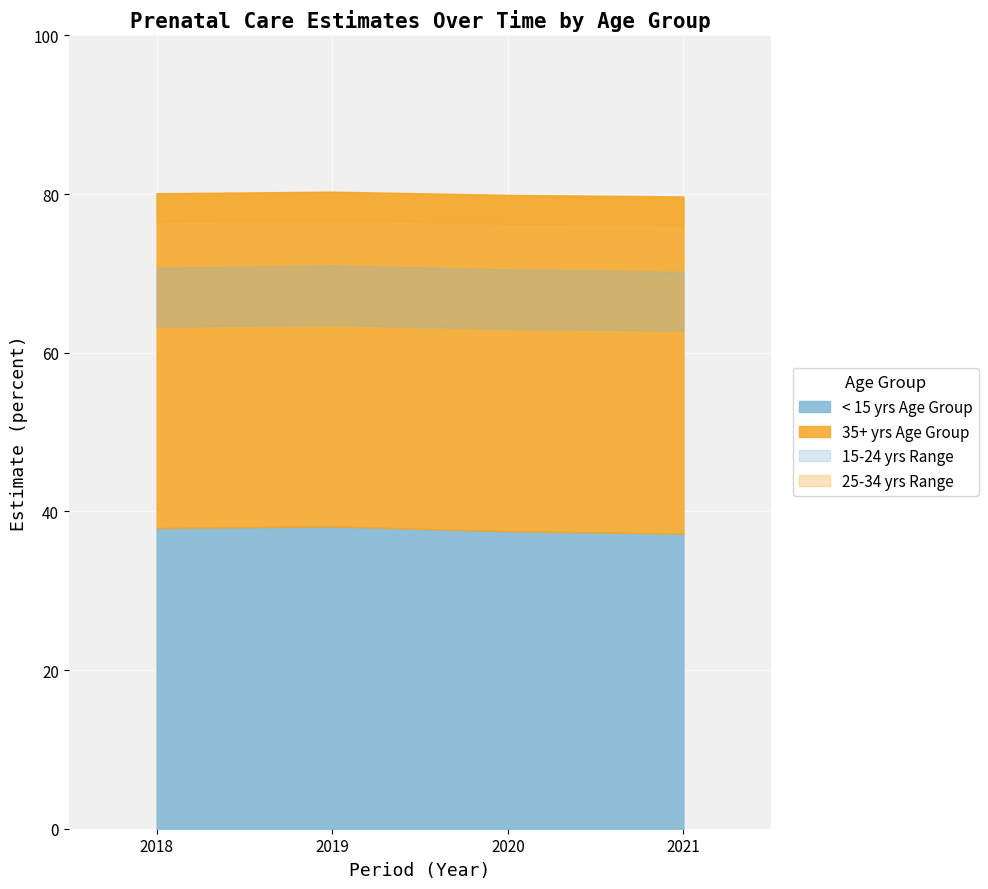

Where is Estimate (Total) nearest to the value 76?

2021